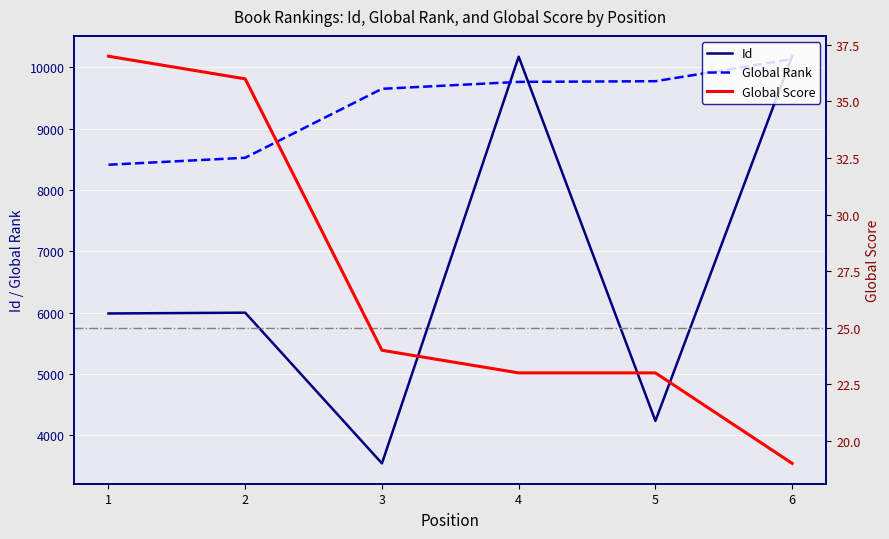

List the series in order of their peak value, highest first.

Id, Global Rank, Global Score